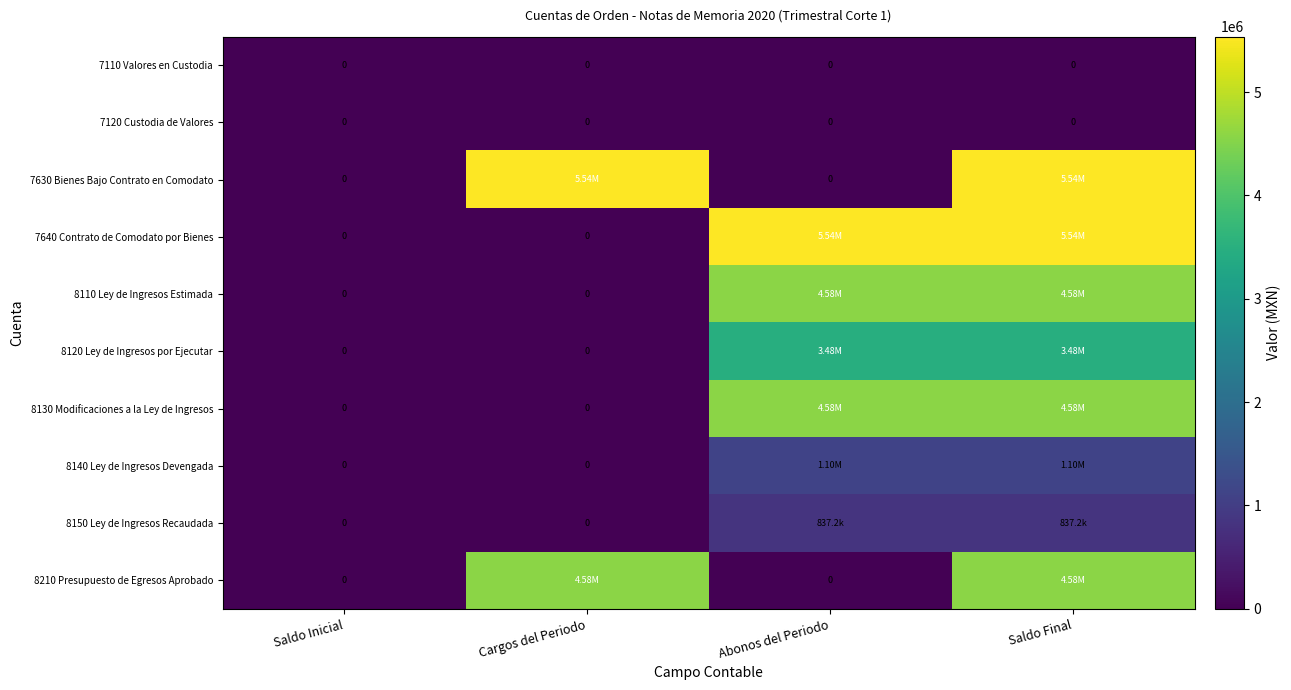

Between Saldo Final and Cargos del Periodo, which is larger?

Saldo Final